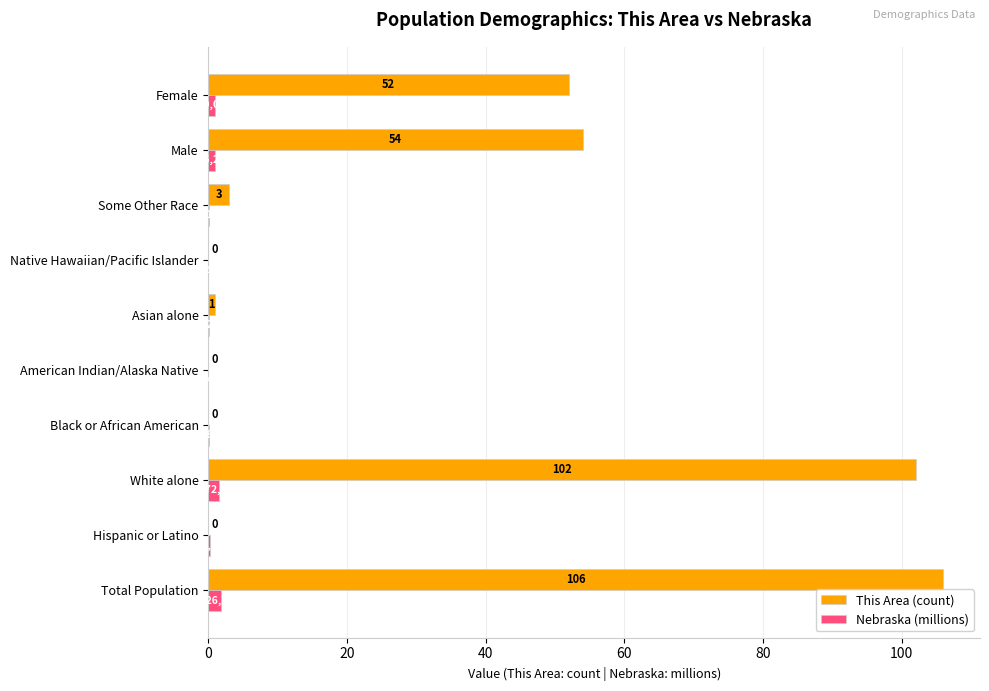

Which series has the largest range (max minus min)?

This Area (count)